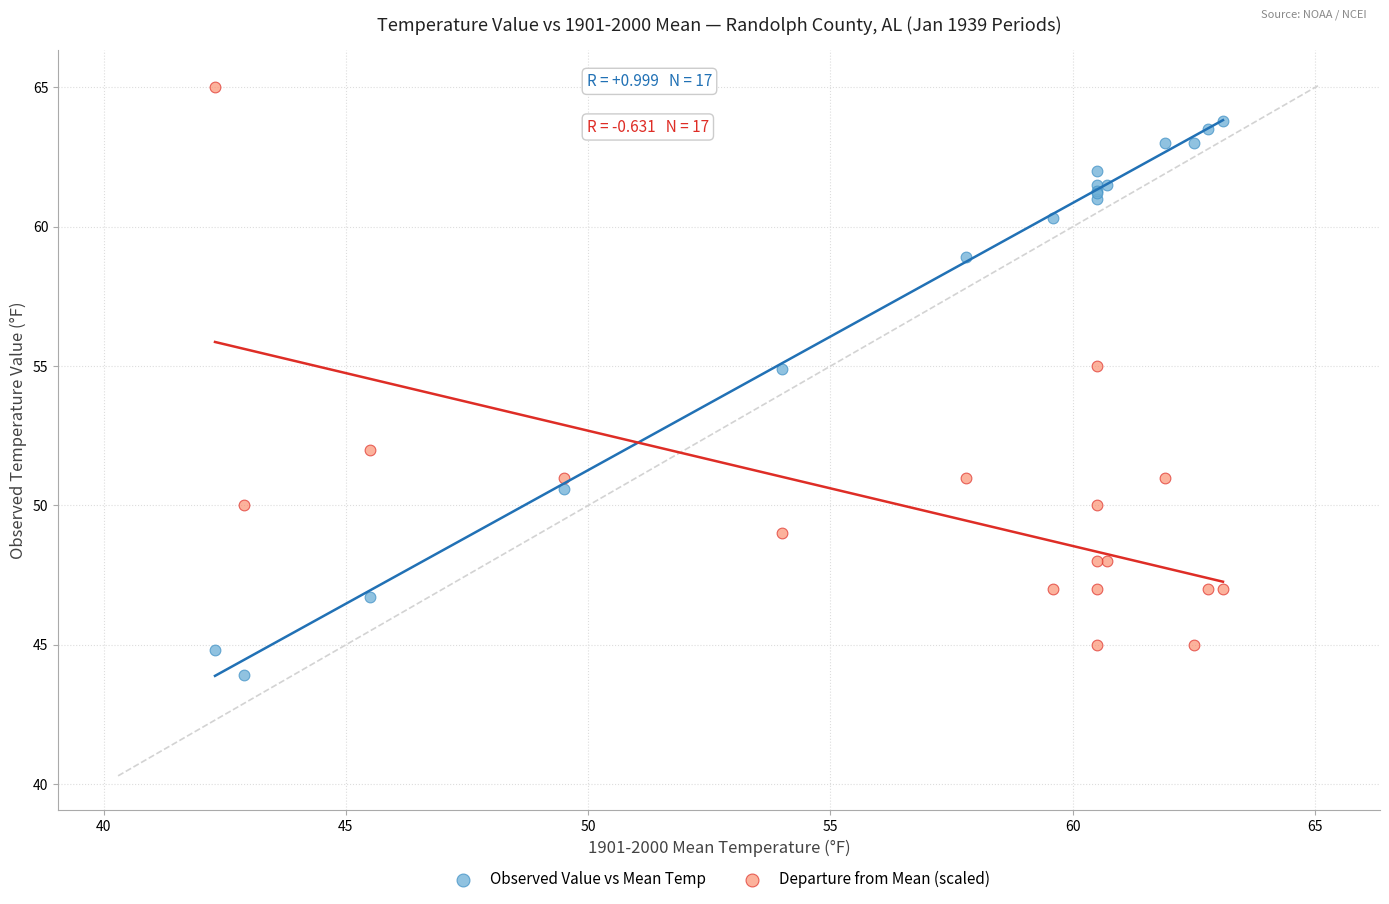

Which series contains the lowest Y value?

Observed Value vs Mean Temp